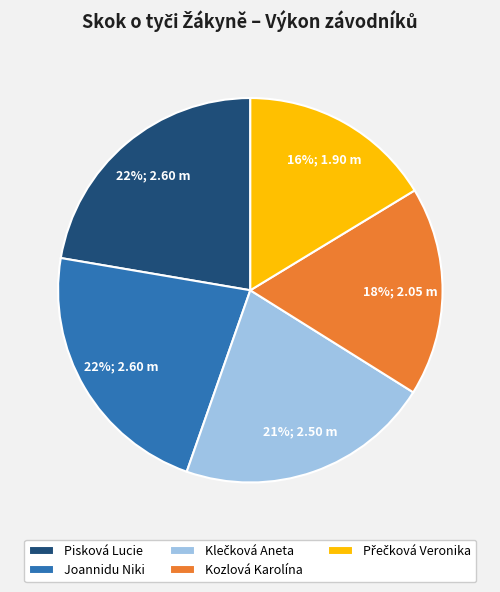

To the nearest percent, what is the average slice percentage?

20%